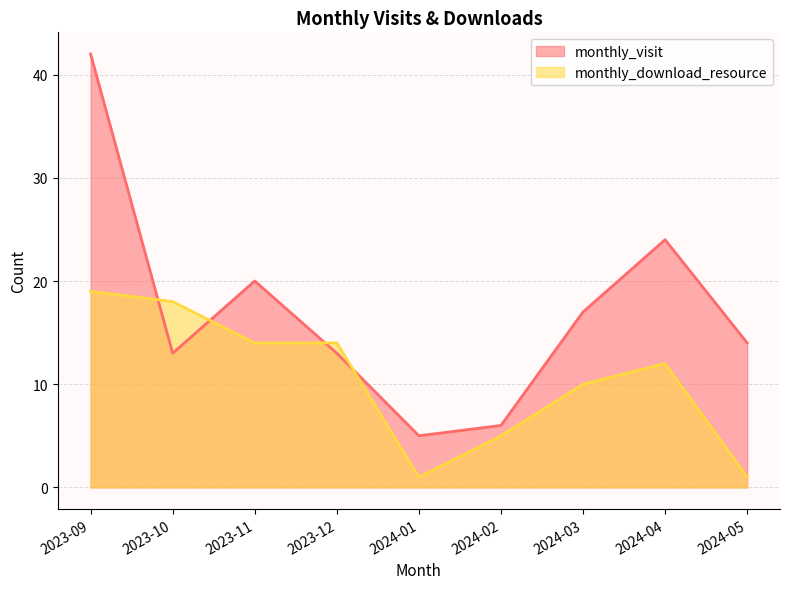

Reading left to right, list all the values displayed in this chart.

monthly_visit: 42	13	20	13	5	6	17	24	14
monthly_download_resource: 19	18	14	14	1	5	10	12	1